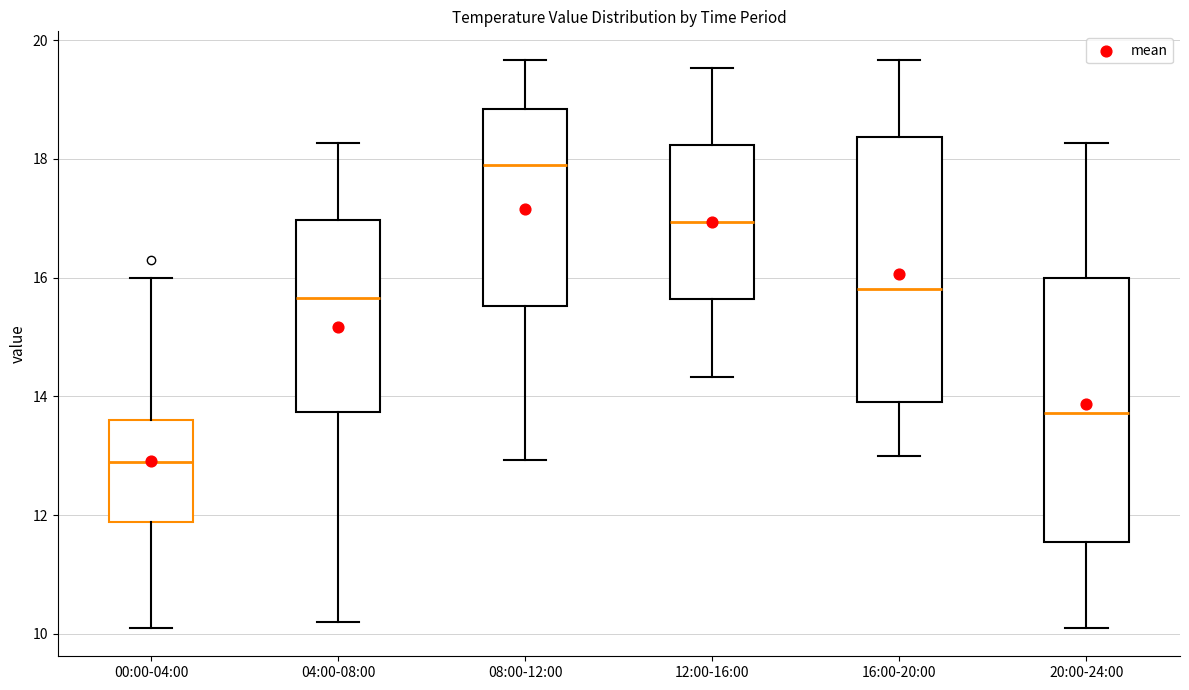

Where does the median line of the box for 20:00-24:00 sit on the y-axis? The values are not printed on the chart, so give them approximately, as read against the axis.

13.8